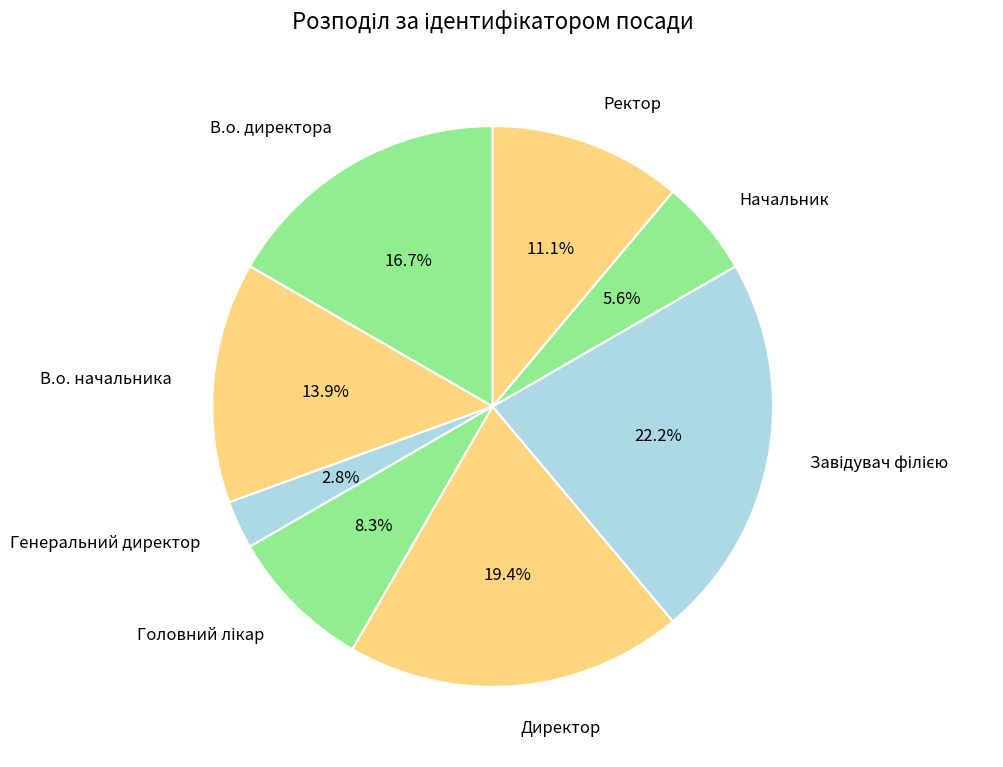

Between В.о. директора and Начальник, which is larger?

В.о. директора